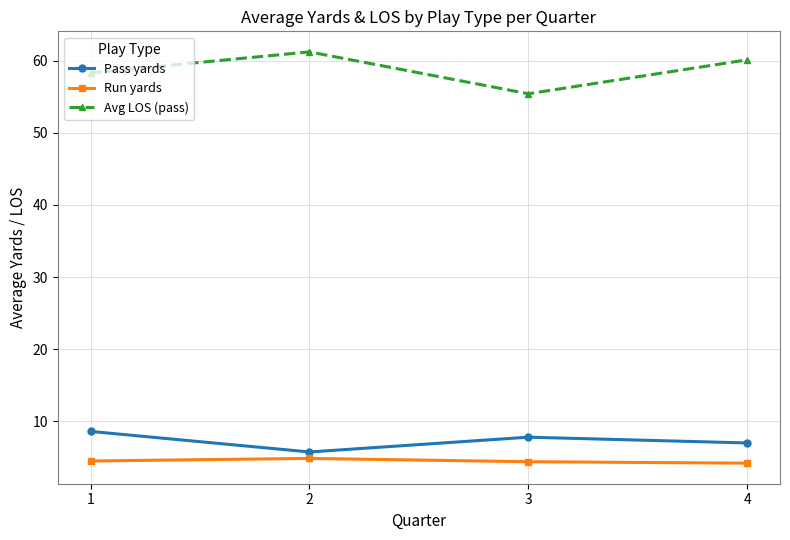

Is it true that Avg LOS (pass) equals 87.1 at 1?

False